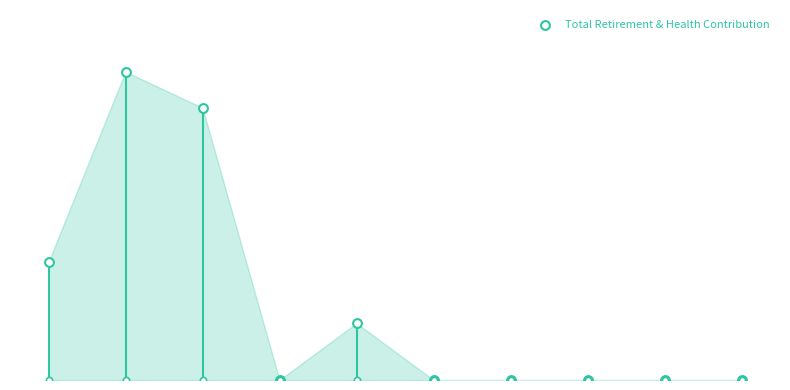

Between 9 and 3, which is larger?

9